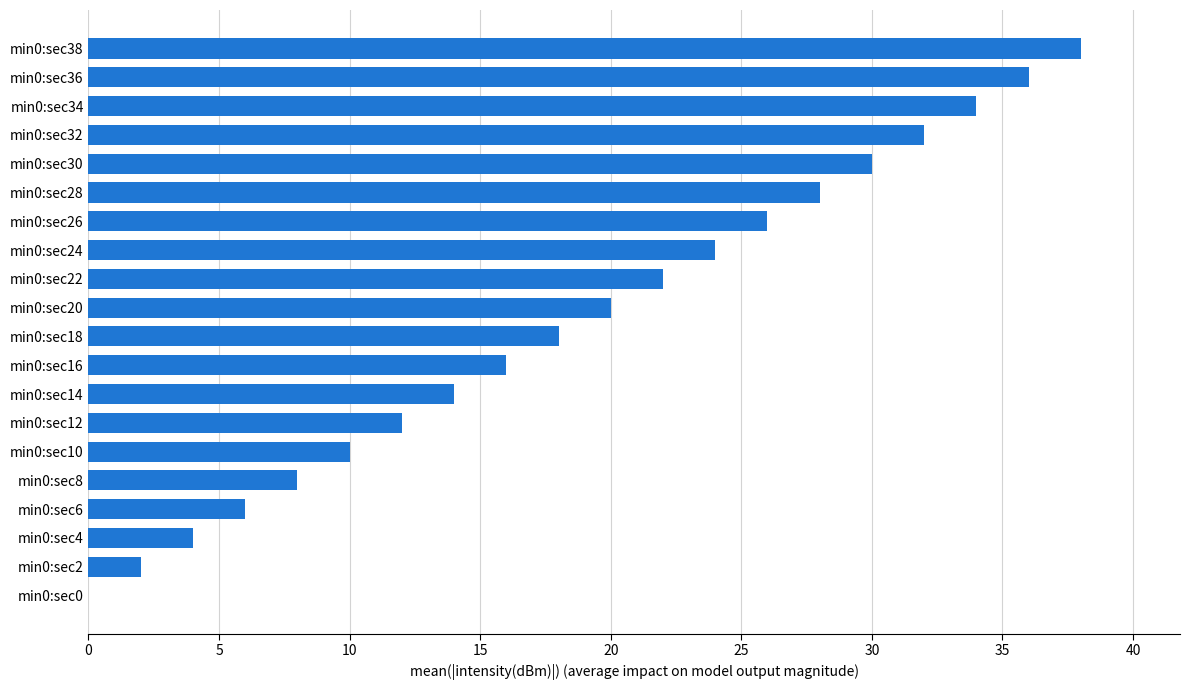

What is the sum of all values?

380